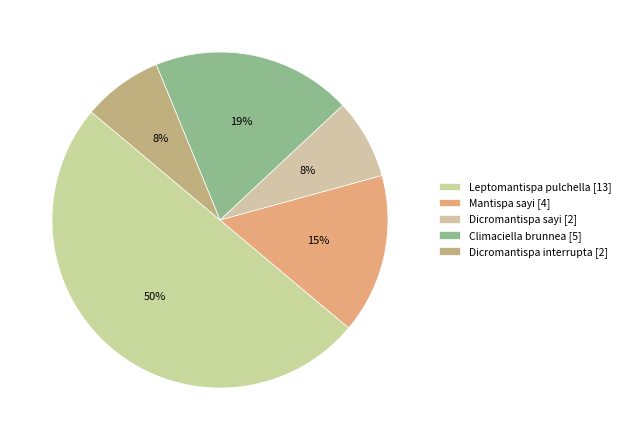

To the nearest percent, what is the difference between the largest and smallest slice percentages?

42%